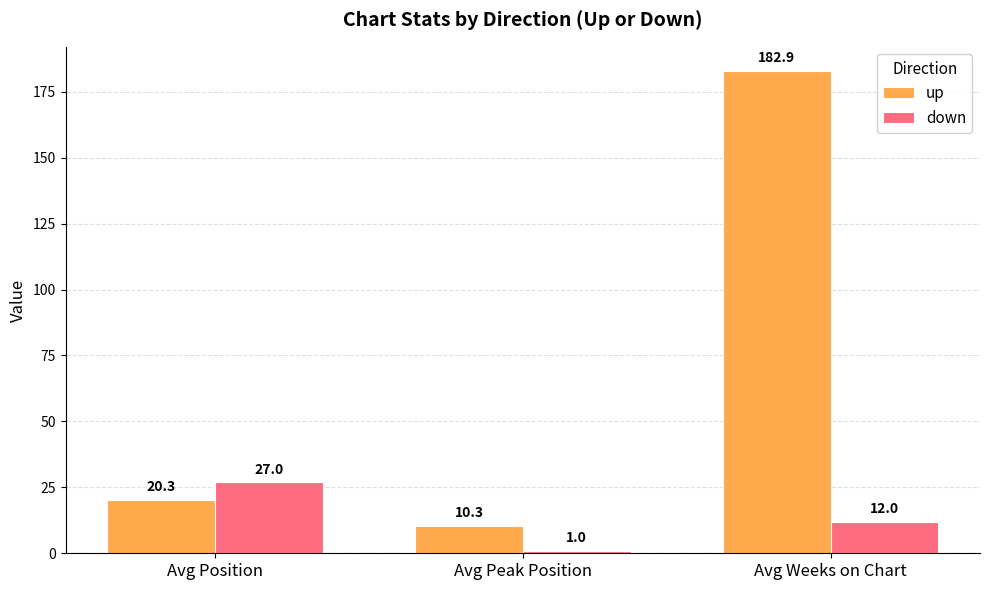

Does the chart contain any negative values?

No